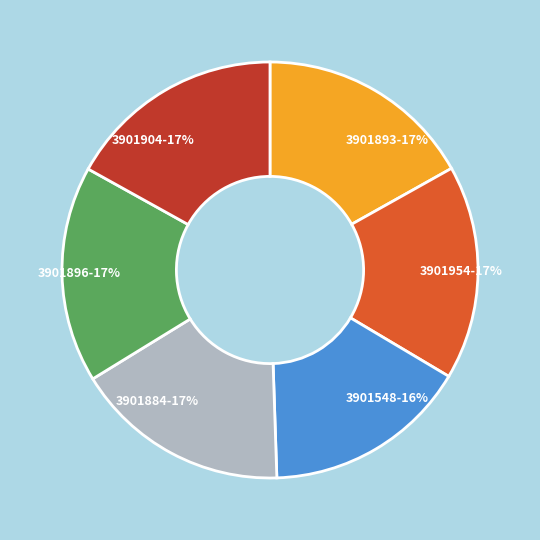

Is it true that 3901904 is 25% of the pie?

False